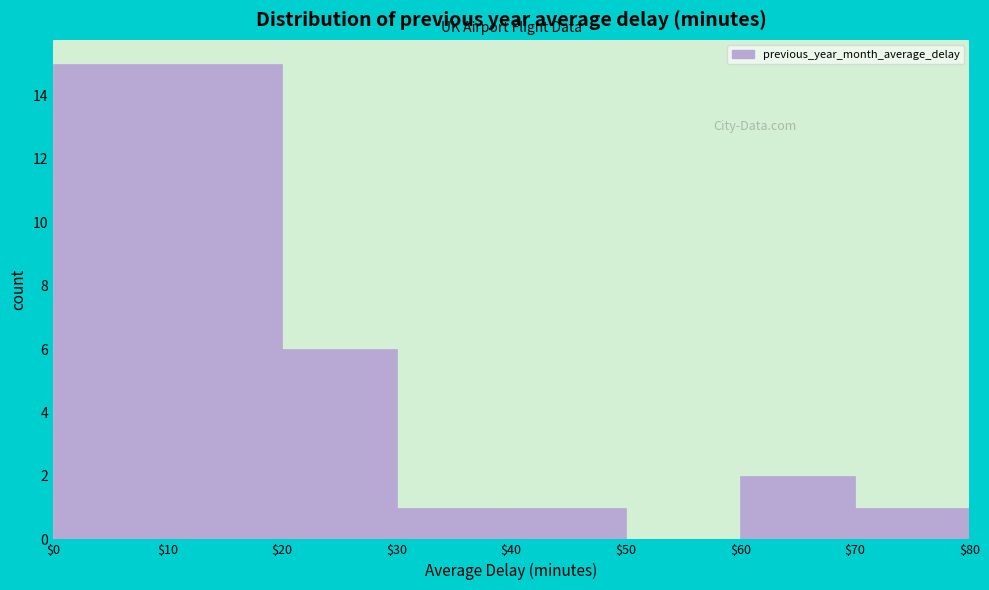

Reading left to right, transcribe this chart: for each bar, give the range it covers on the x-axis and its height. The values are not printed on the chart, so give them approximately, as read against the axis.

$0 to $10: 15
$10 to $20: 15
$20 to $30: 6
$30 to $40: 1
$40 to $50: 1
$50 to $60: 0
$60 to $70: 2
$70 to $80: 1